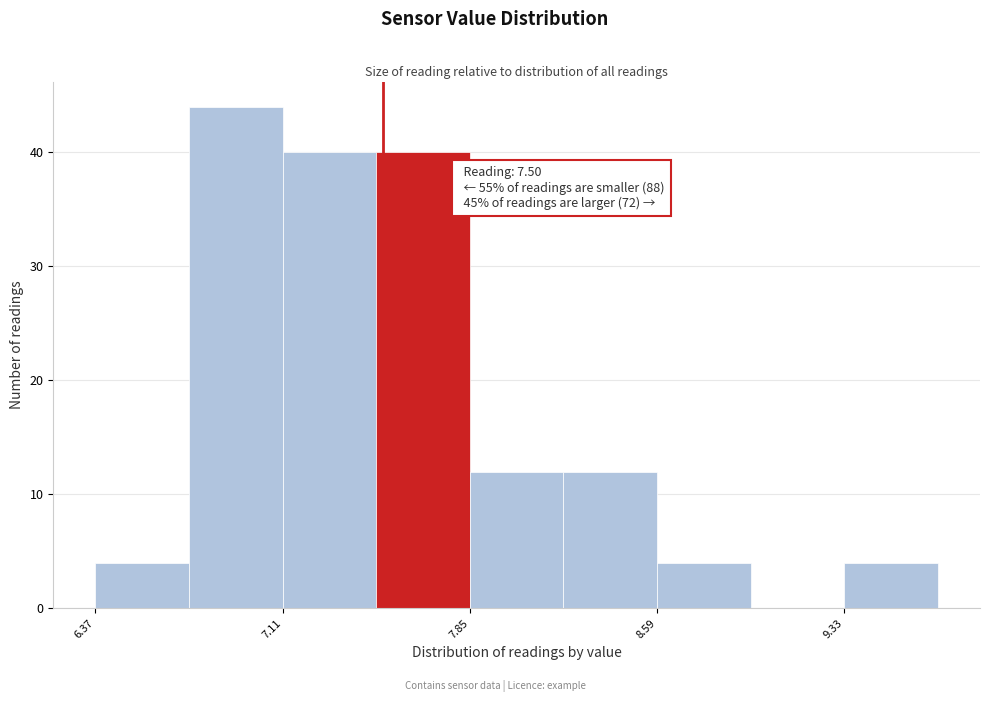

Read against the x-axis, roughly where is the centre of the tallest bar?

6.9